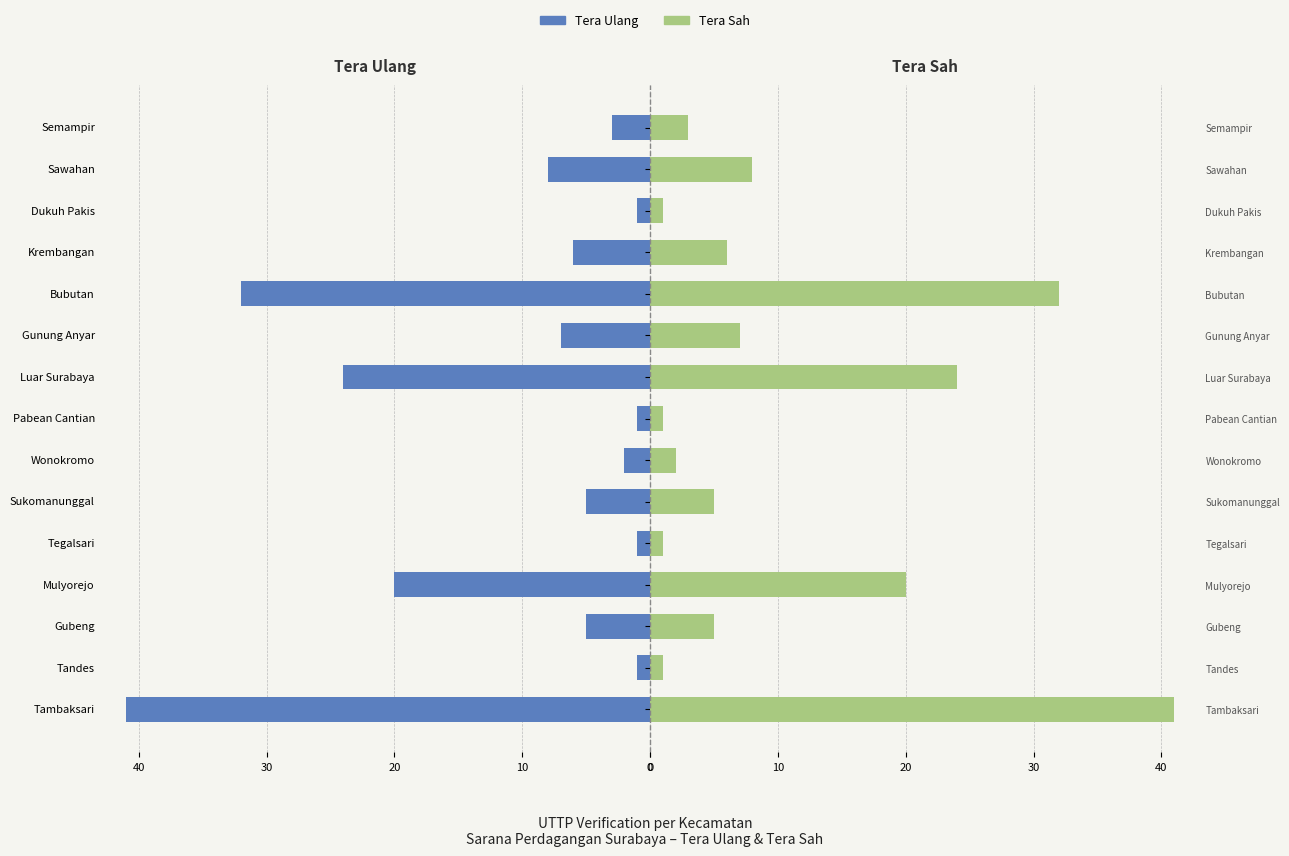

What is the value of the Tera Ulang bar at the 11th from the left?

-1